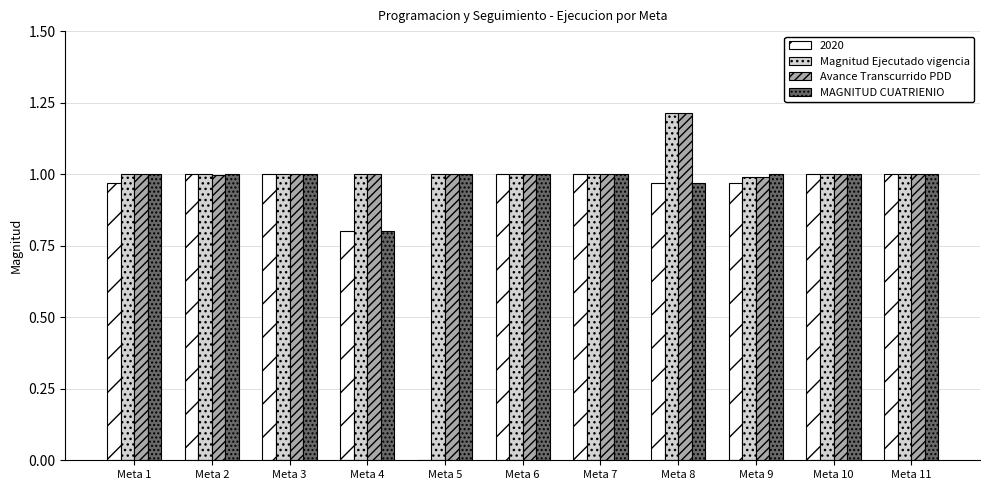

The Magnitud Ejecutado vigencia series shows 1.0 at Meta 2. True or false?

True